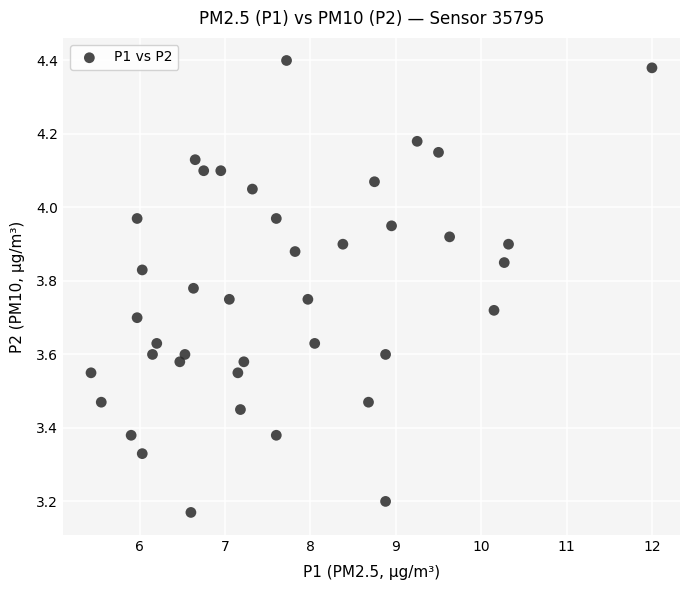

What is the range of Y values (max minus min)?

1.2